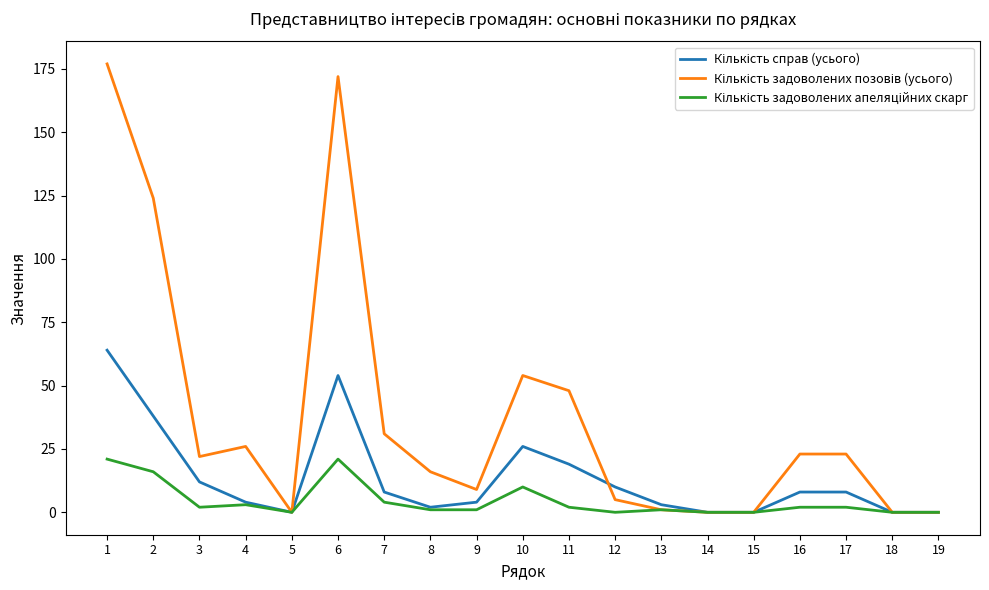

Is this an area chart (filled region under the line)?

No